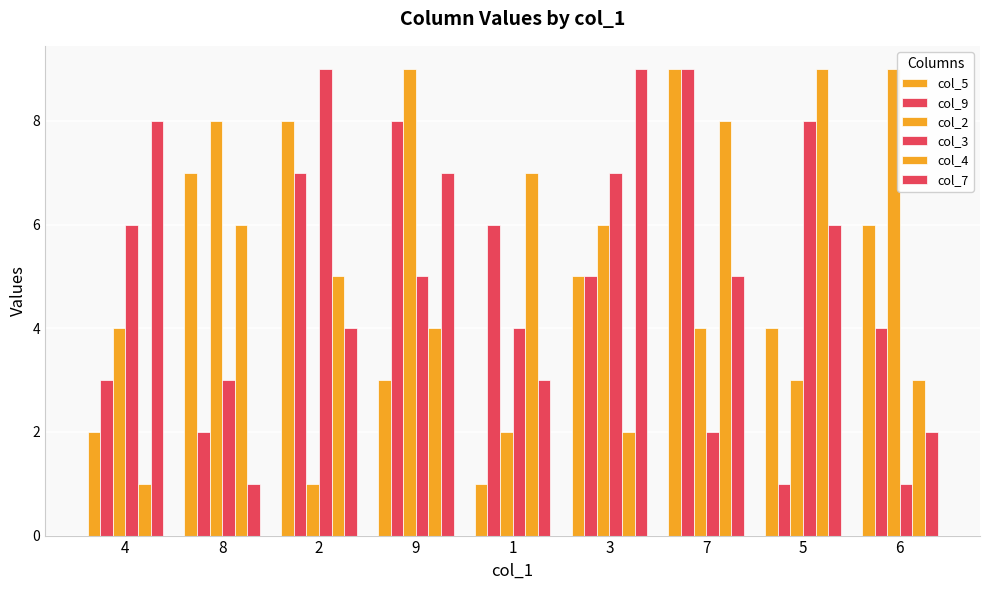

At how many categories does at least one series exceed 5?

9